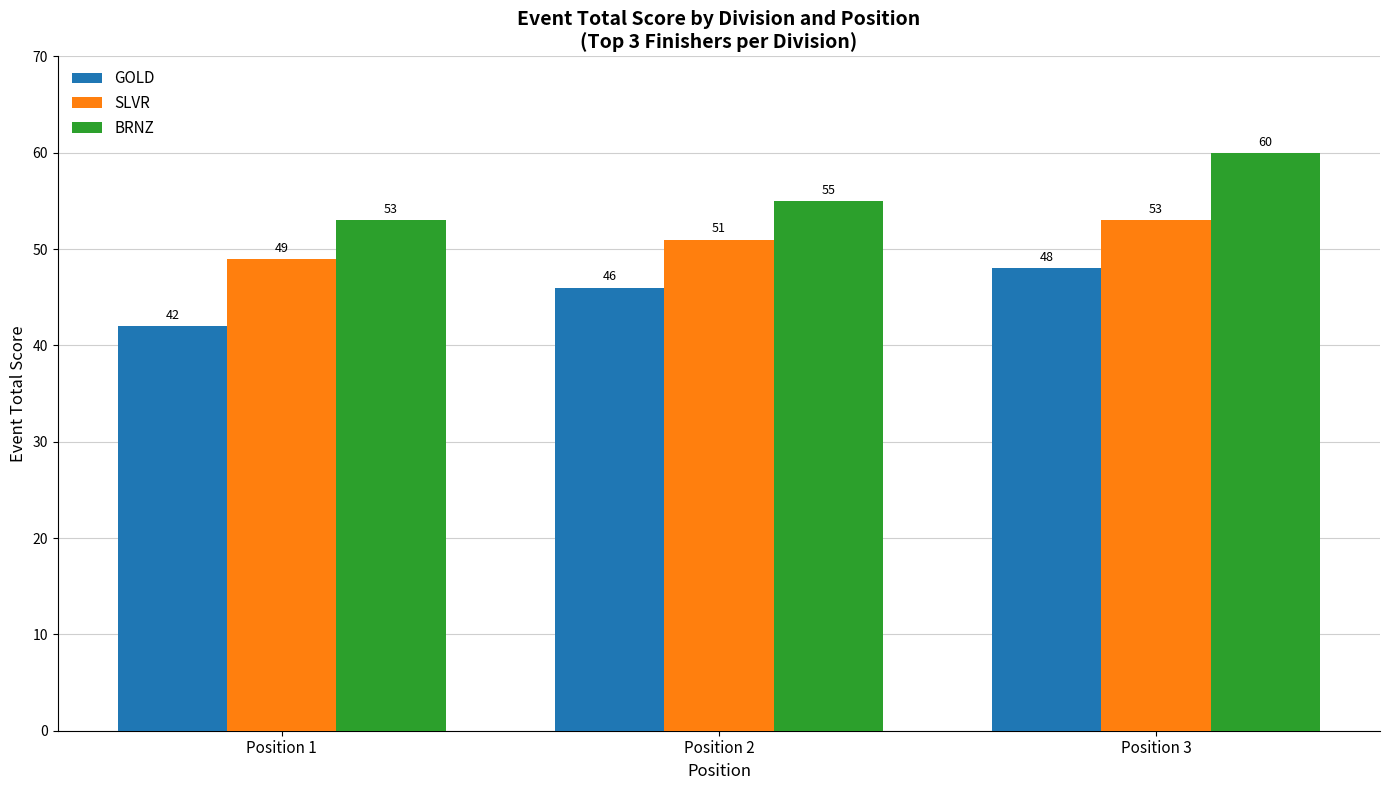

What value does the SLVR series have at Position 2?

51